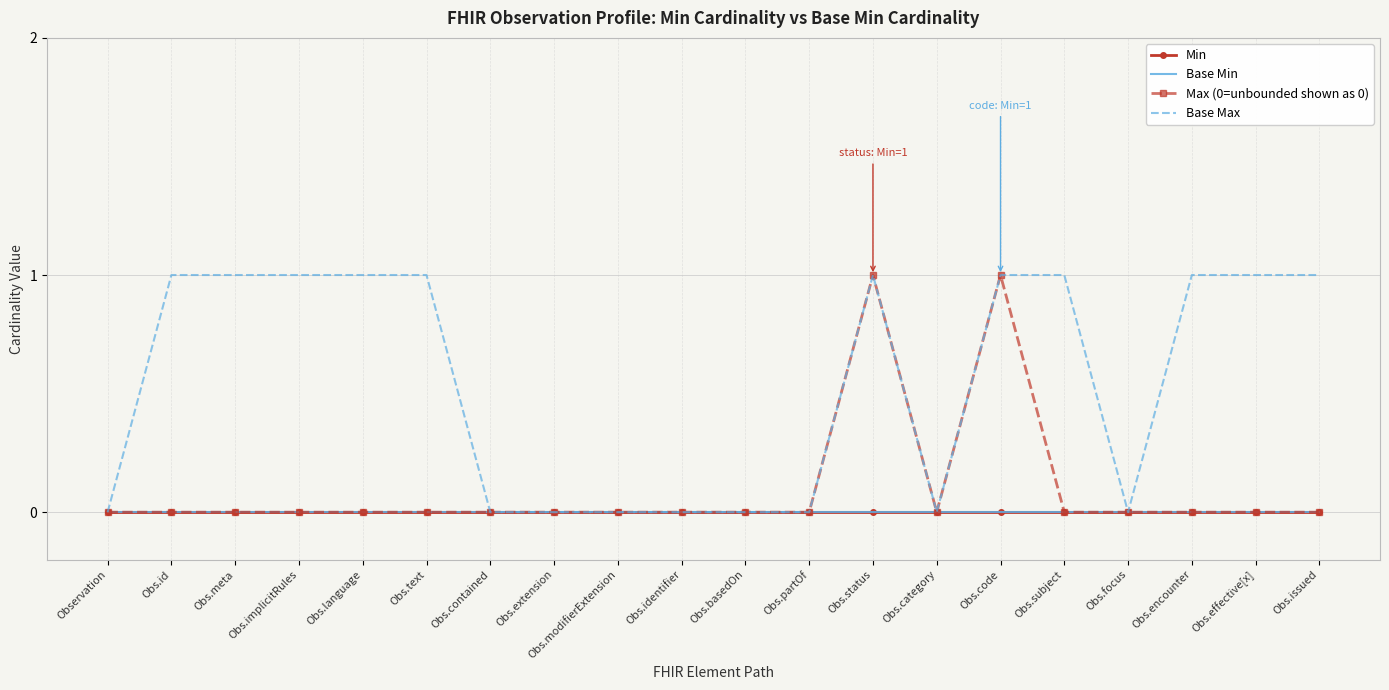

True or false: Max (0=unbounded shown as 0) and Base Min intersect in this chart.

False